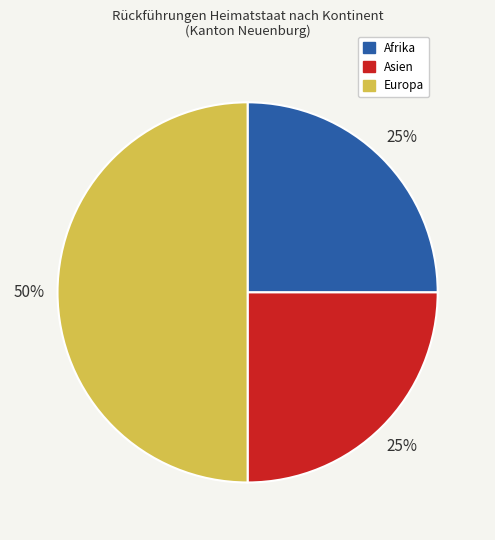

Does Asien account for over 50% of the chart?

No